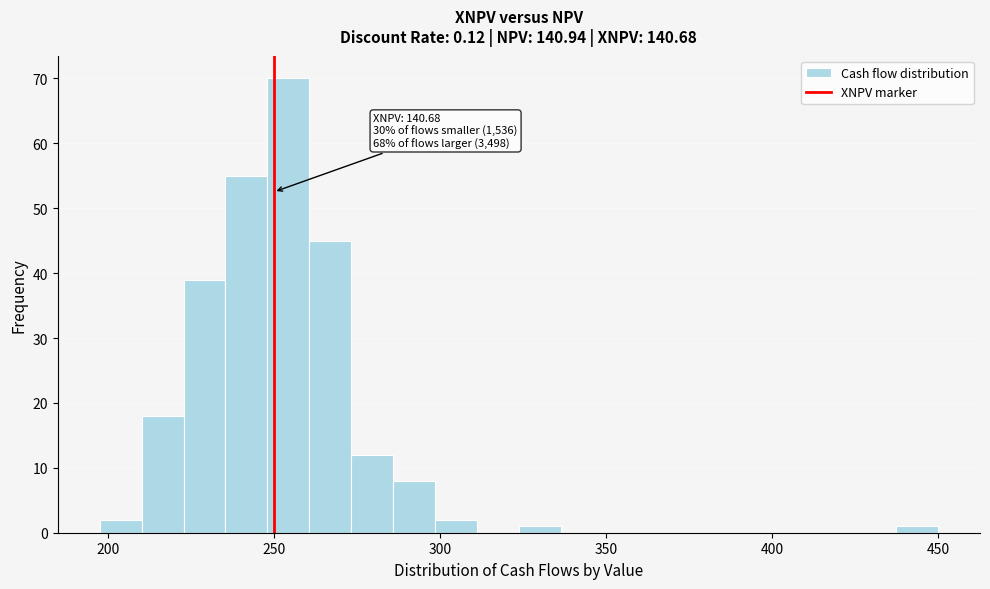

Around what value on the x-axis is the tallest bar? Give the approximate position of its centre, as read against the axis.

255